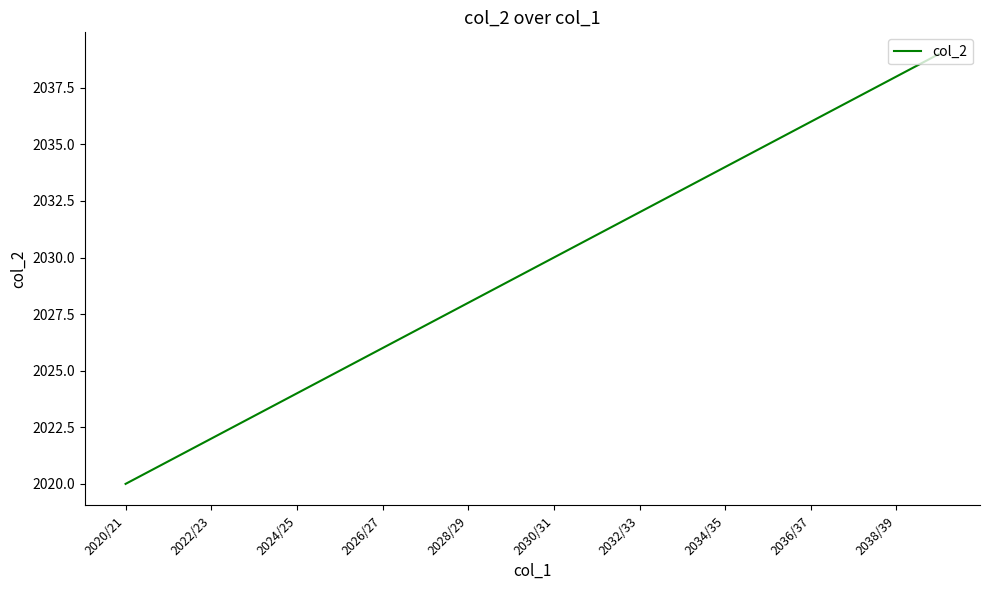

Reading right to left, transcribe all the data shown in this chart.

2039	2038	2037	2036	2035	2034	2033	2032	2031	2030	2029	2028	2027	2026	2025	2024	2023	2022	2021	2020